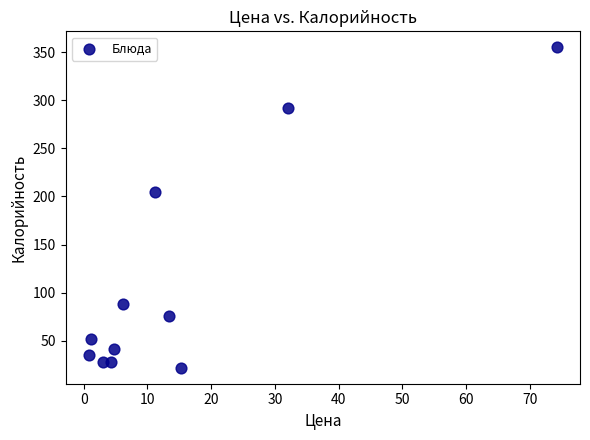

What Y value in the scatter plot is closest to 188?

204.8